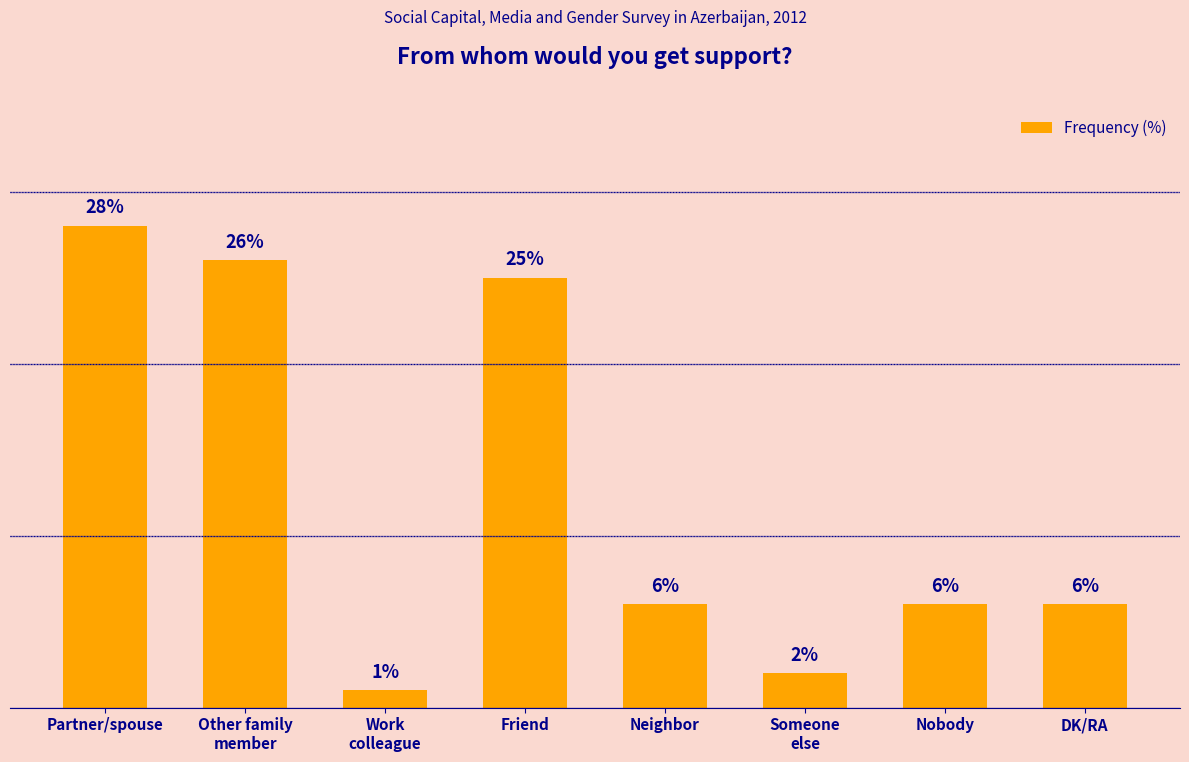

What value does the data have at Neighbor, to the nearest 10?

10